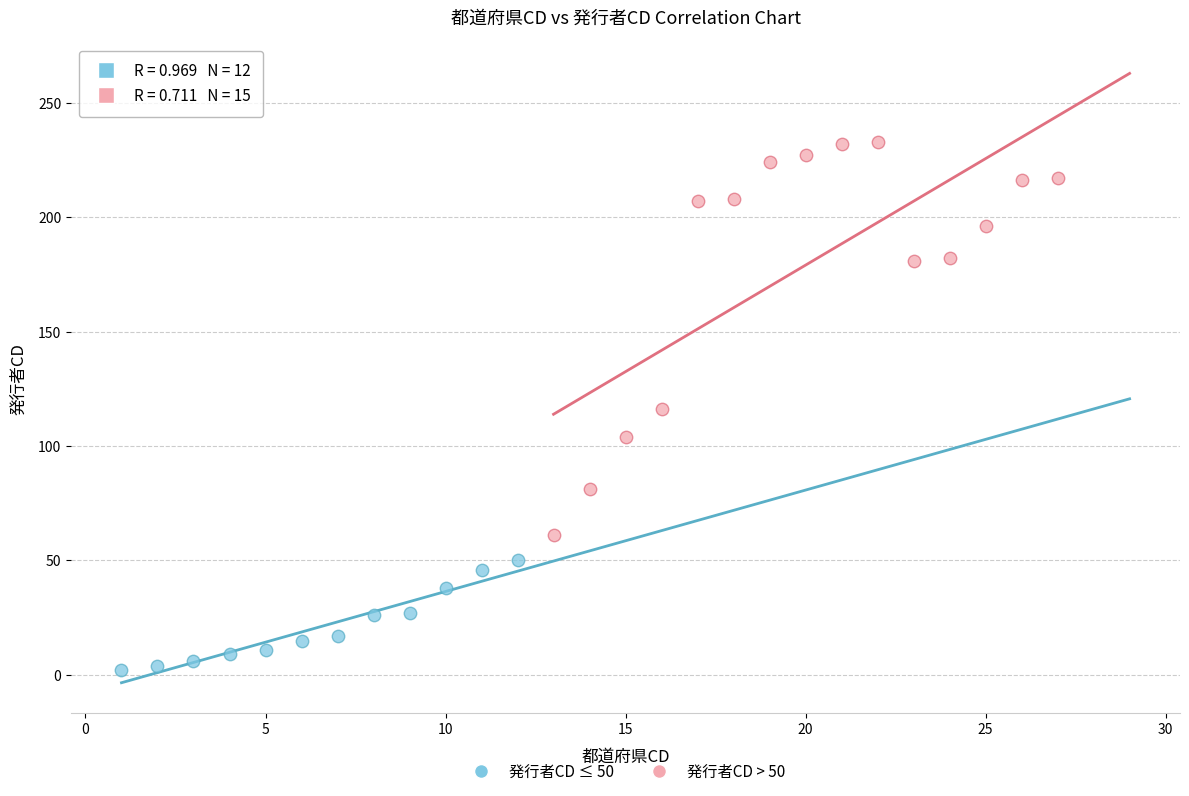

Which series contains the highest Y value?

発行者CD > 50